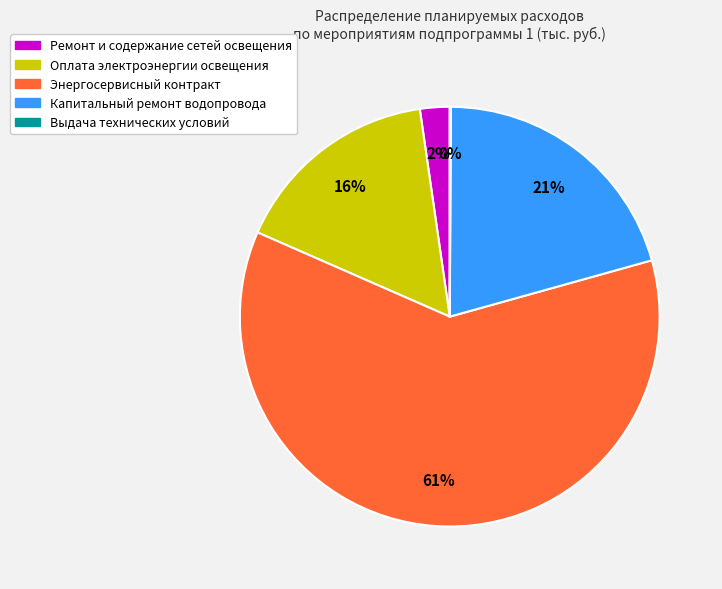

To the nearest percent, what is the average slice percentage?

20%